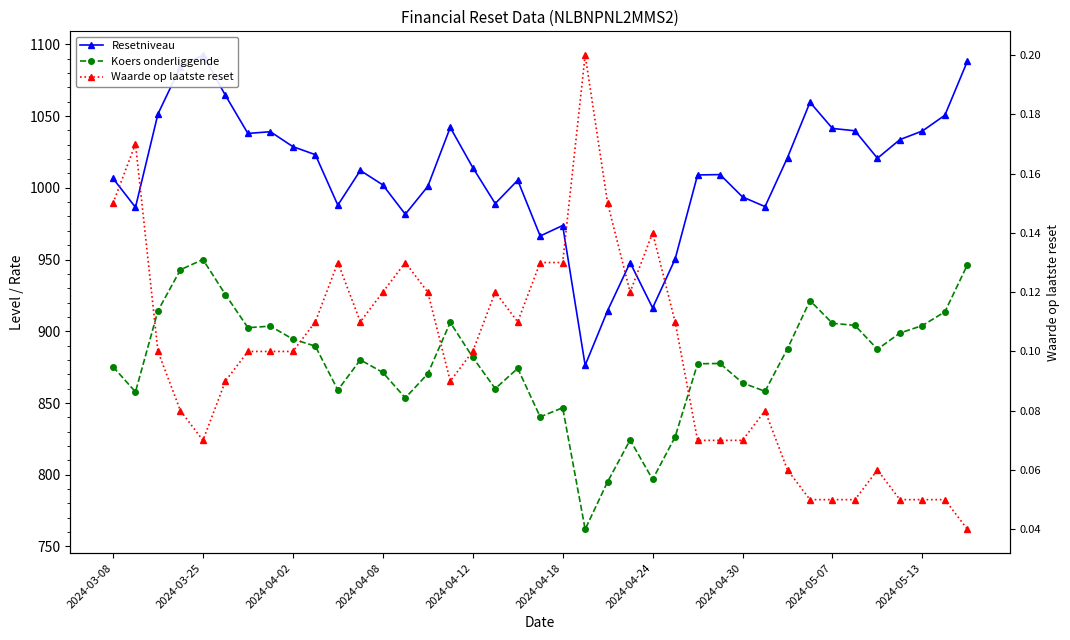

In Resetniveau, how many points are higher than both neighbors (excluding endpoints)?

9